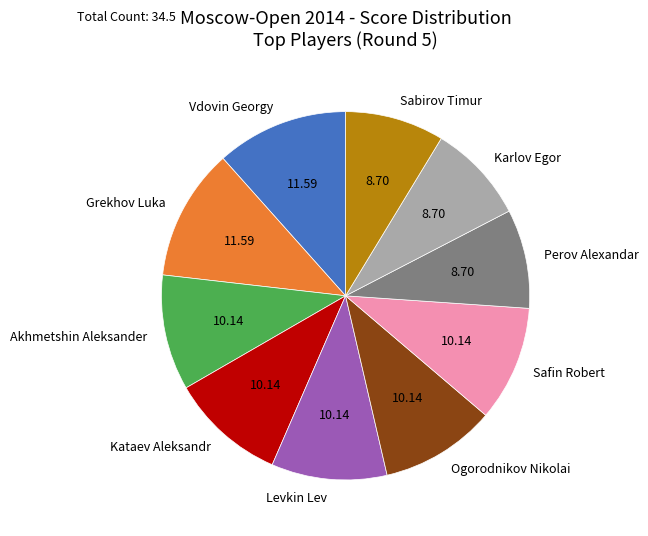

Is it true that Perov Alexandar is 20% of the pie?

False